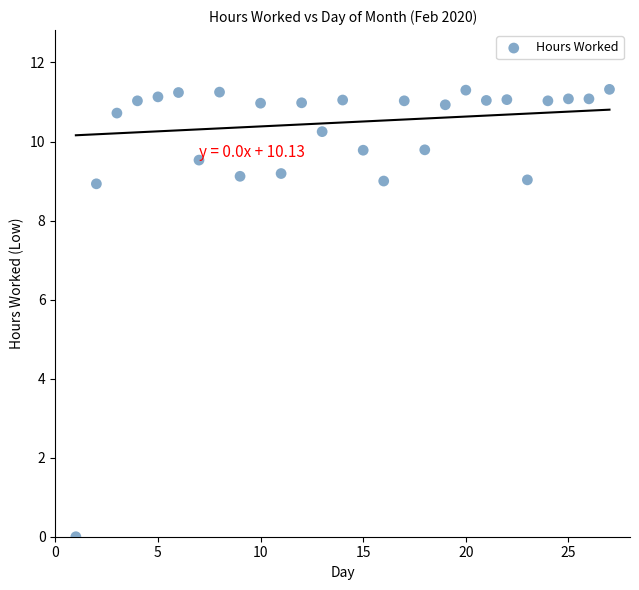

What is the range of X values (max minus min)?

26.0